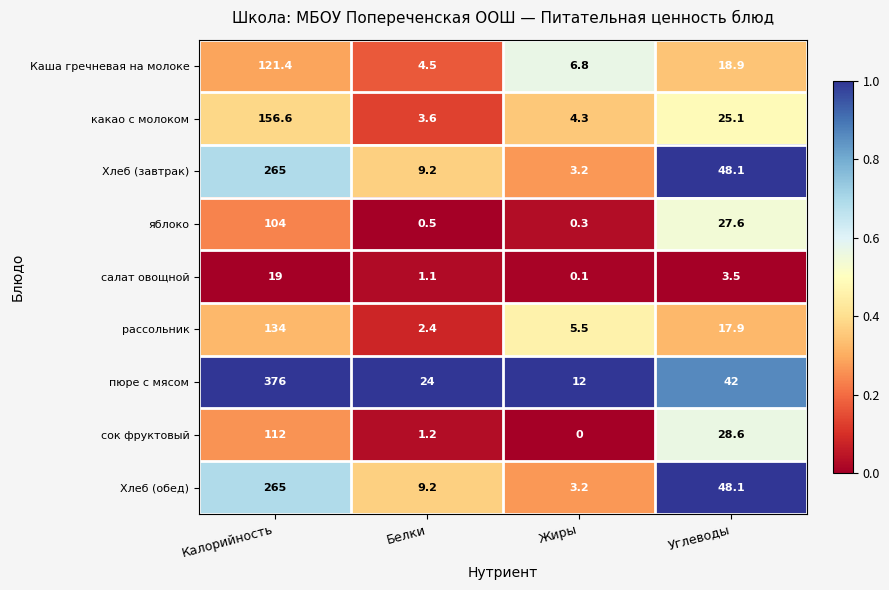

Which category has the highest value across all series?

Калорийность